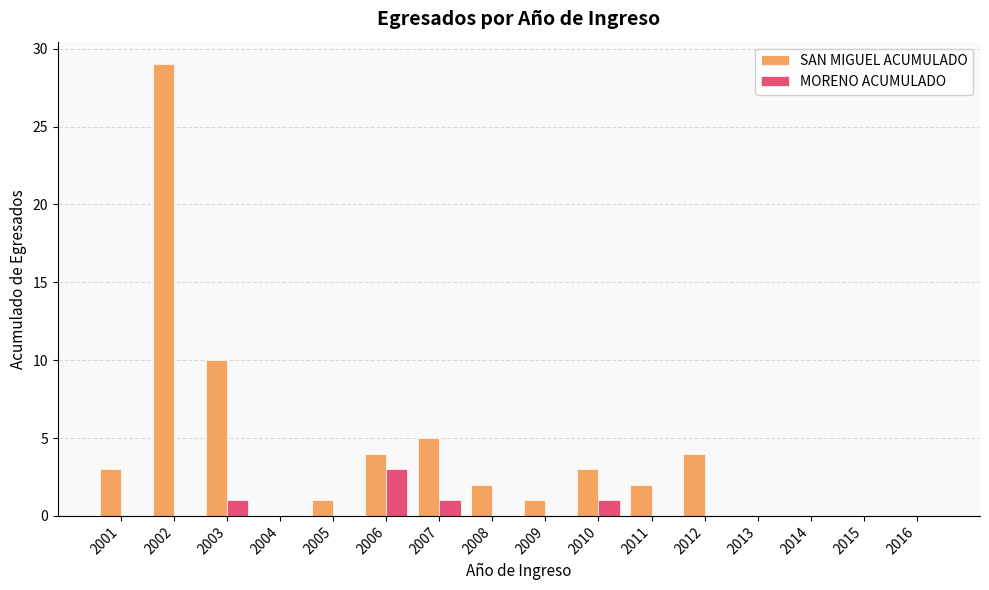

Is the value of SAN MIGUEL ACUMULADO at 2006 greater than the value of MORENO ACUMULADO at 2003?

Yes